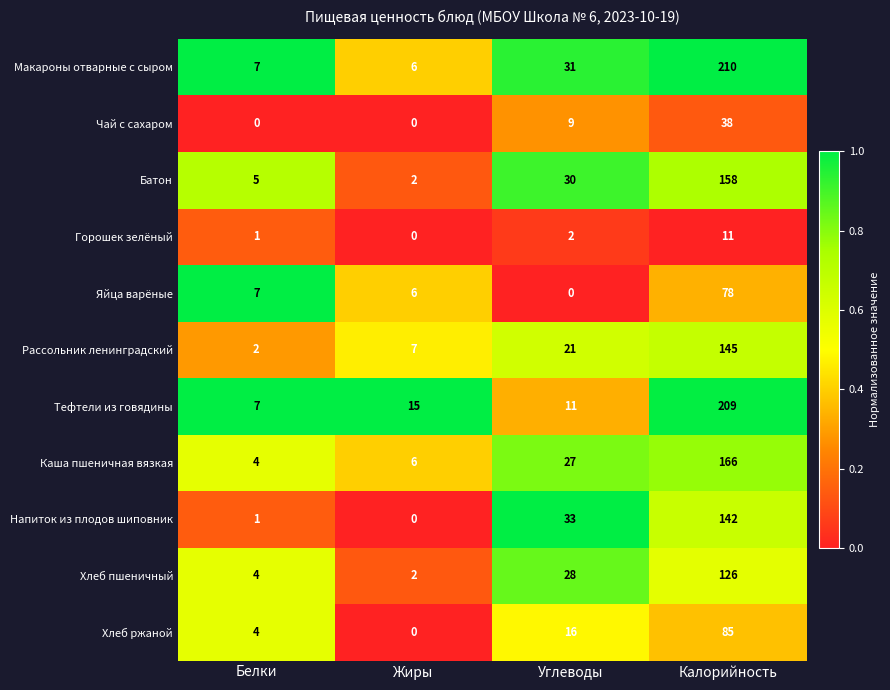

Between Жиры and Калорийность, which series saw the biggest shift?

Макароны отварные с сыром